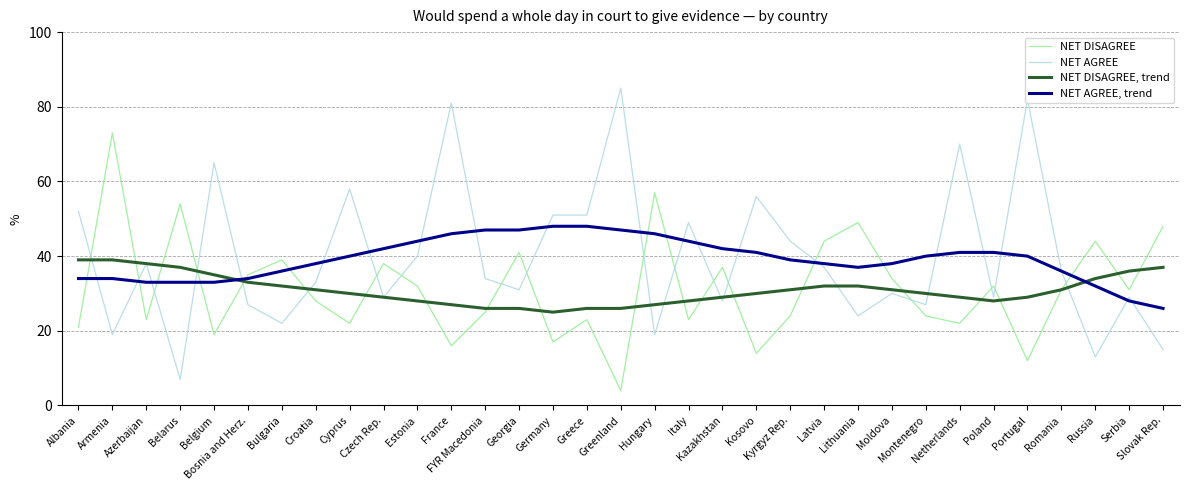

What position from the right is Kazakhstan?

14